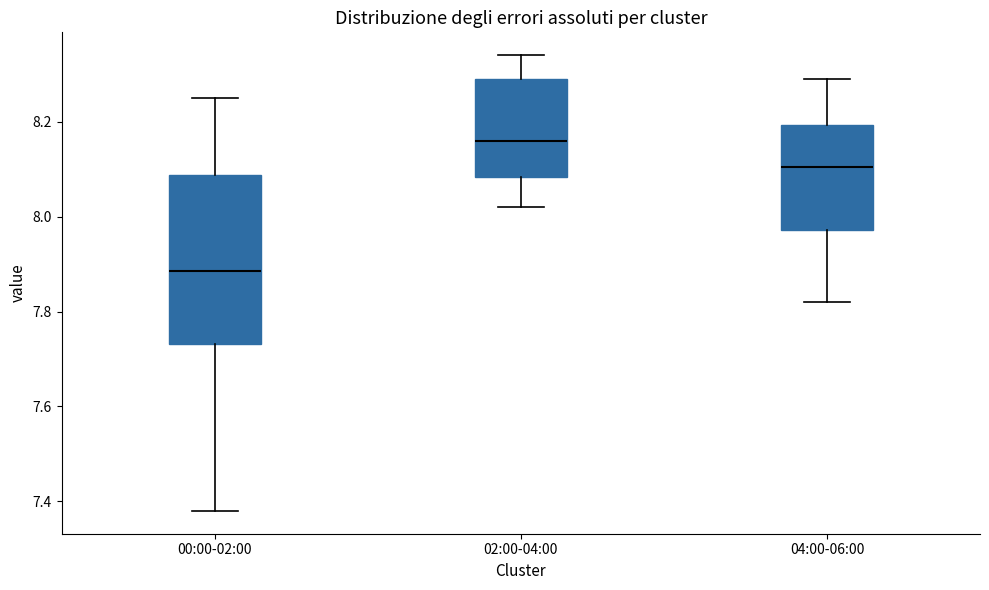

Reading left to right, transcribe this box plot: for each box, give where its median line is, the range the box spans, and where its two whiskers end, as read against the y-axis. The values are not printed on the chart, so give them approximately, as read against the axis.

00:00-02:00: median 7.88, box 7.74 to 8.08, whiskers 7.38 to 8.26
02:00-04:00: median 8.16, box 8.08 to 8.30, whiskers 8.02 to 8.34
04:00-06:00: median 8.10, box 7.98 to 8.20, whiskers 7.82 to 8.30